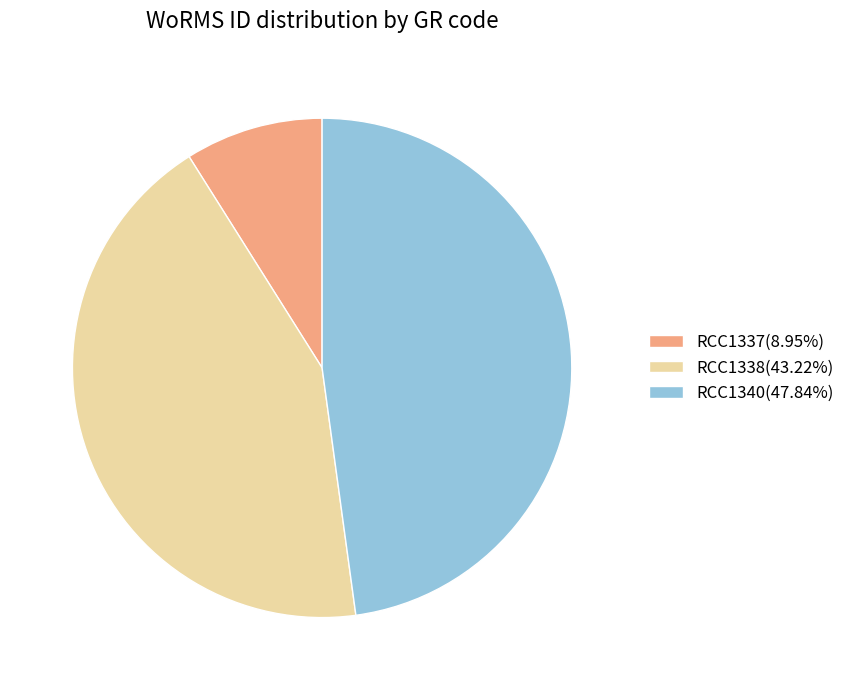

What is the ratio of the value at RCC1338 to the value at RCC1340?

0.9